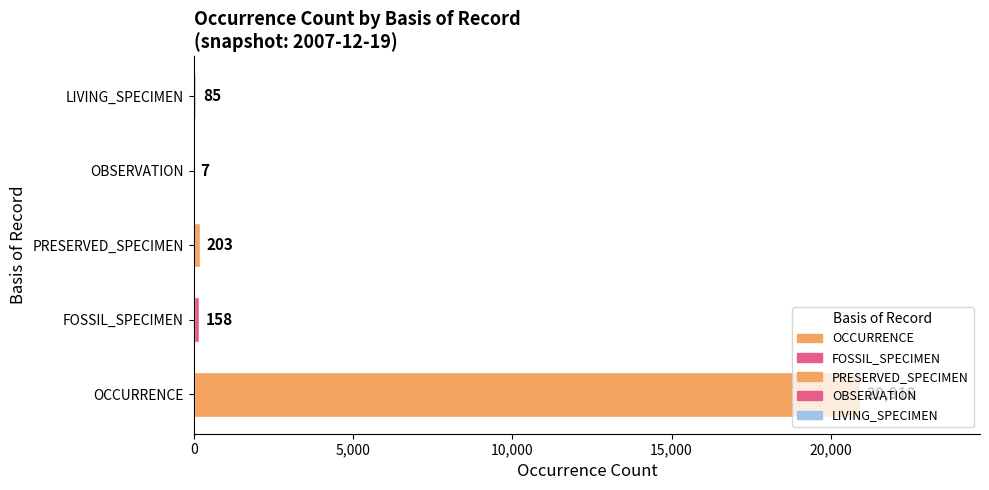

True or false: the data shows 203 at PRESERVED_SPECIMEN.

True